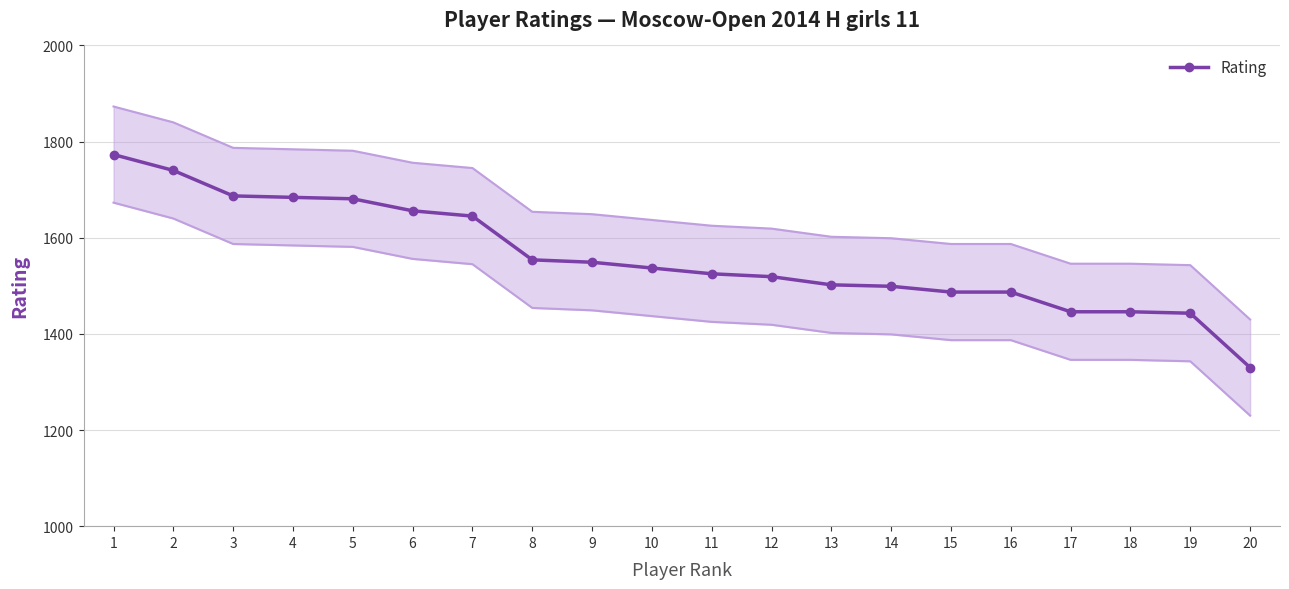

Reading left to right, what are all the values shown in this chart?

1=1773	2=1740	3=1687	4=1684	5=1681	6=1656	7=1645	8=1554	9=1549	10=1537	11=1525	12=1519	13=1502	14=1499	15=1487	16=1487	17=1446	18=1446	19=1443	20=1330